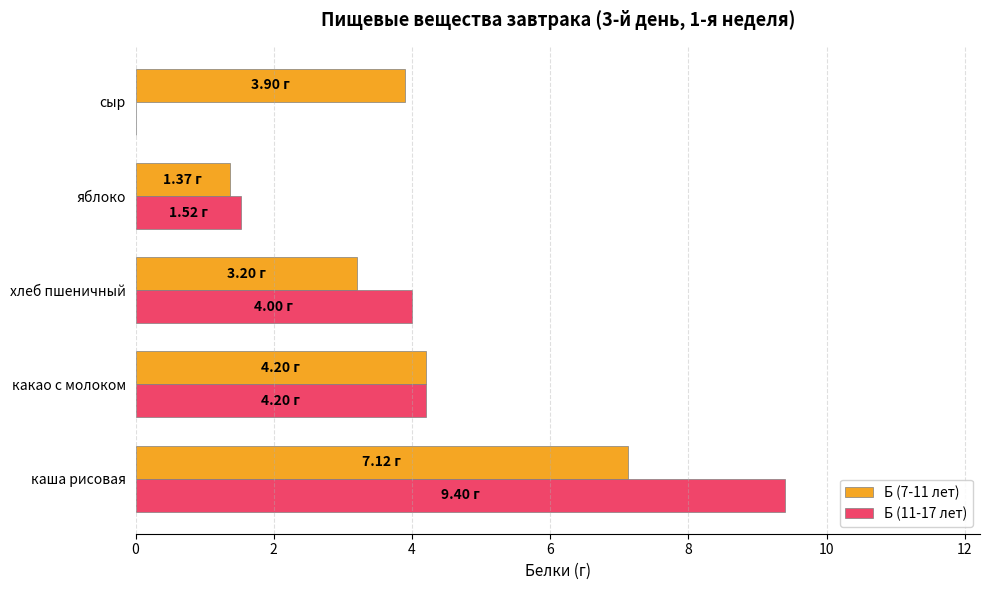

Which series has the largest total across all categories?

Б (7-11 лет)